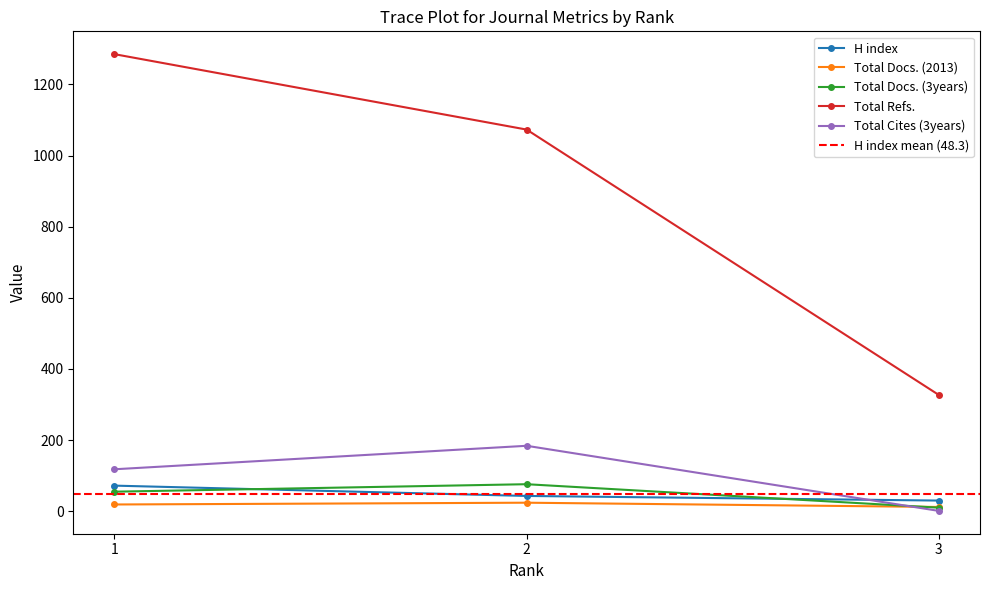

Reading left to right, what are all the values shown in this chart?

H index: 72	43	30
Total Docs. (2013): 19	24	12
Total Docs. (3years): 55	76	10
Total Refs.: 1285	1073	327
Total Cites (3years): 118	184	1